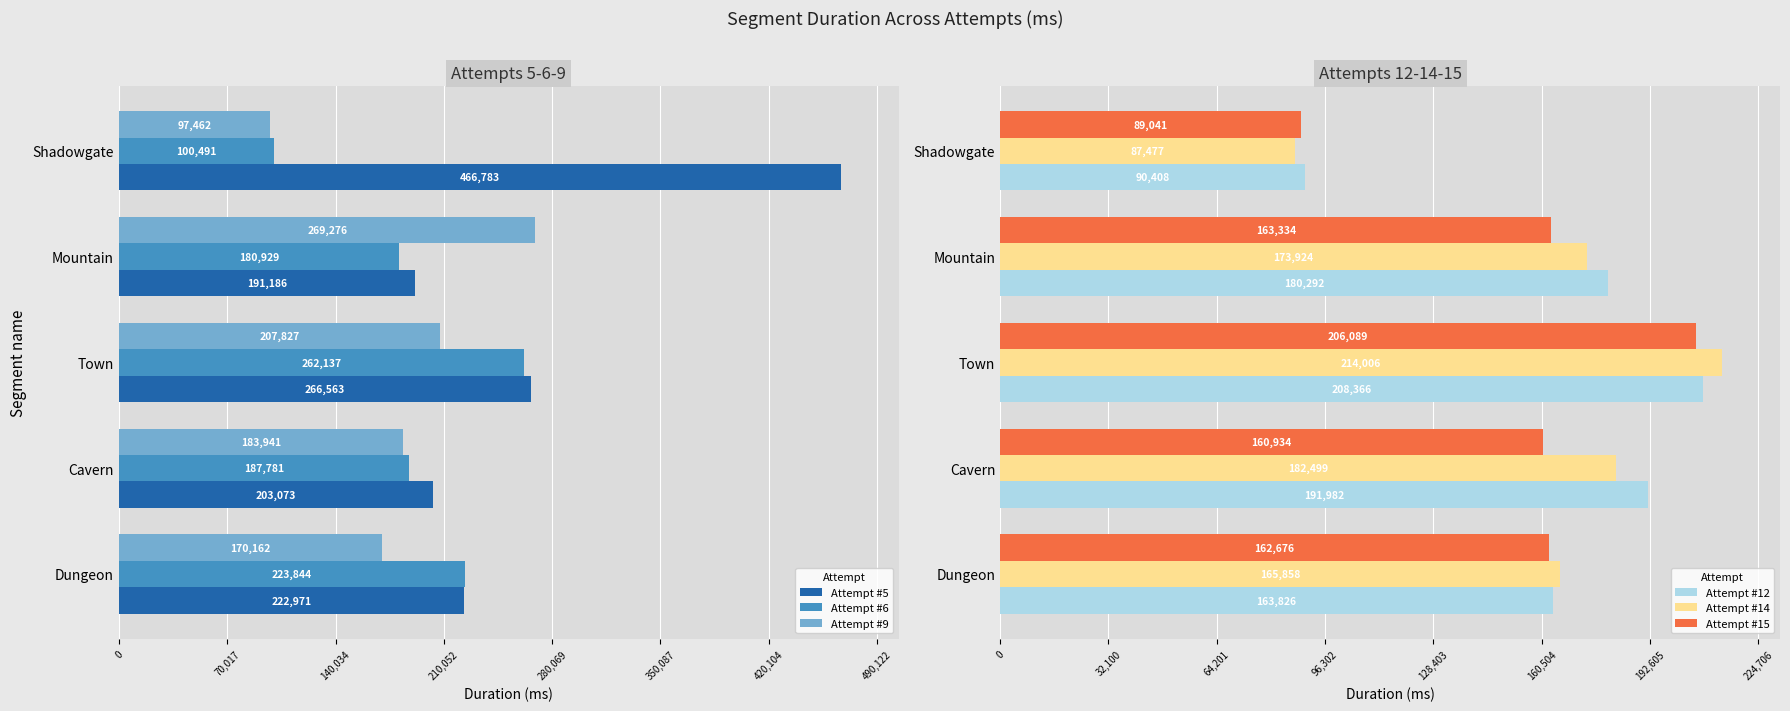

What is the sum of all Attempt #5 values?

1350576